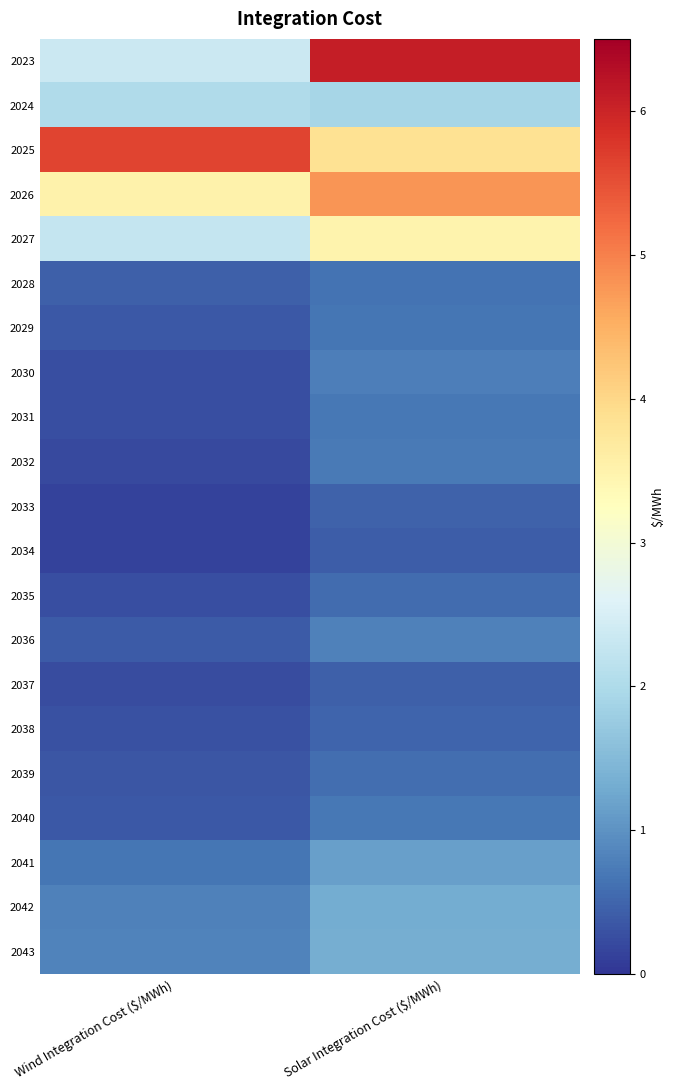

At which category does the chart reach its peak across all series?

Solar Integration Cost ($/MWh)